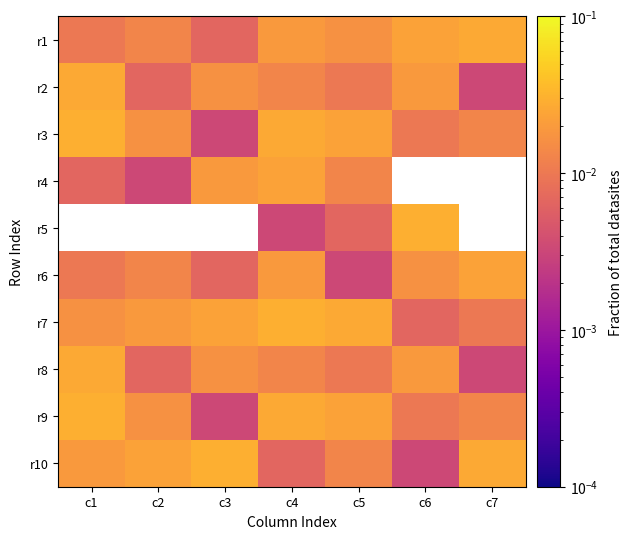

Which label corresponds to the largest value in the chart?

c1